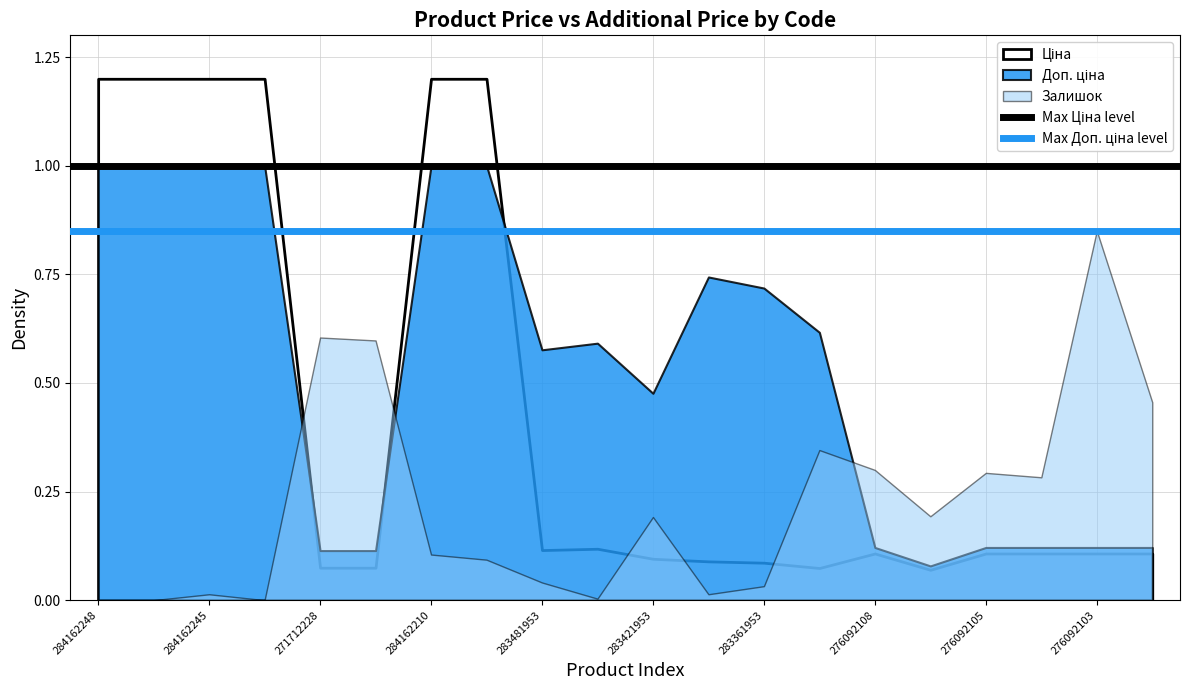

True or false: Max Ціна level has a value of 0.2 at 284162248.

False